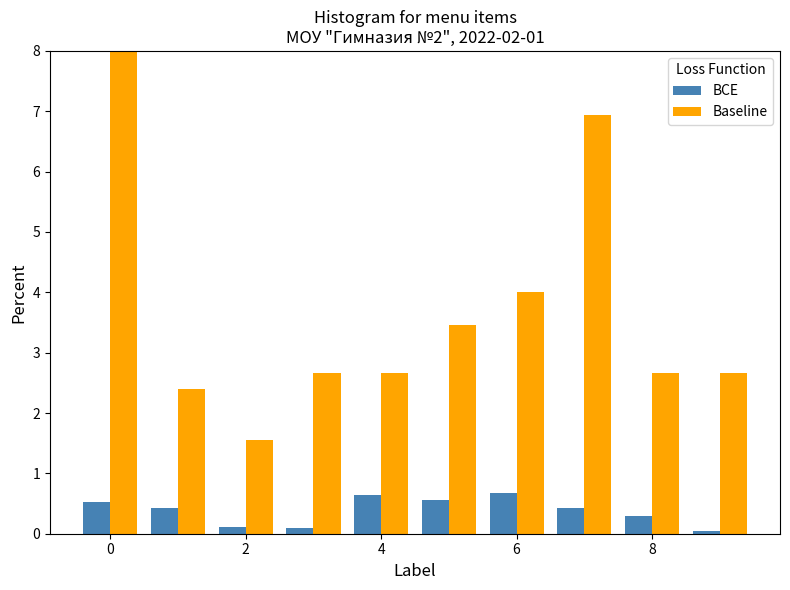

What are all the series names shown in the legend?

BCE, Baseline